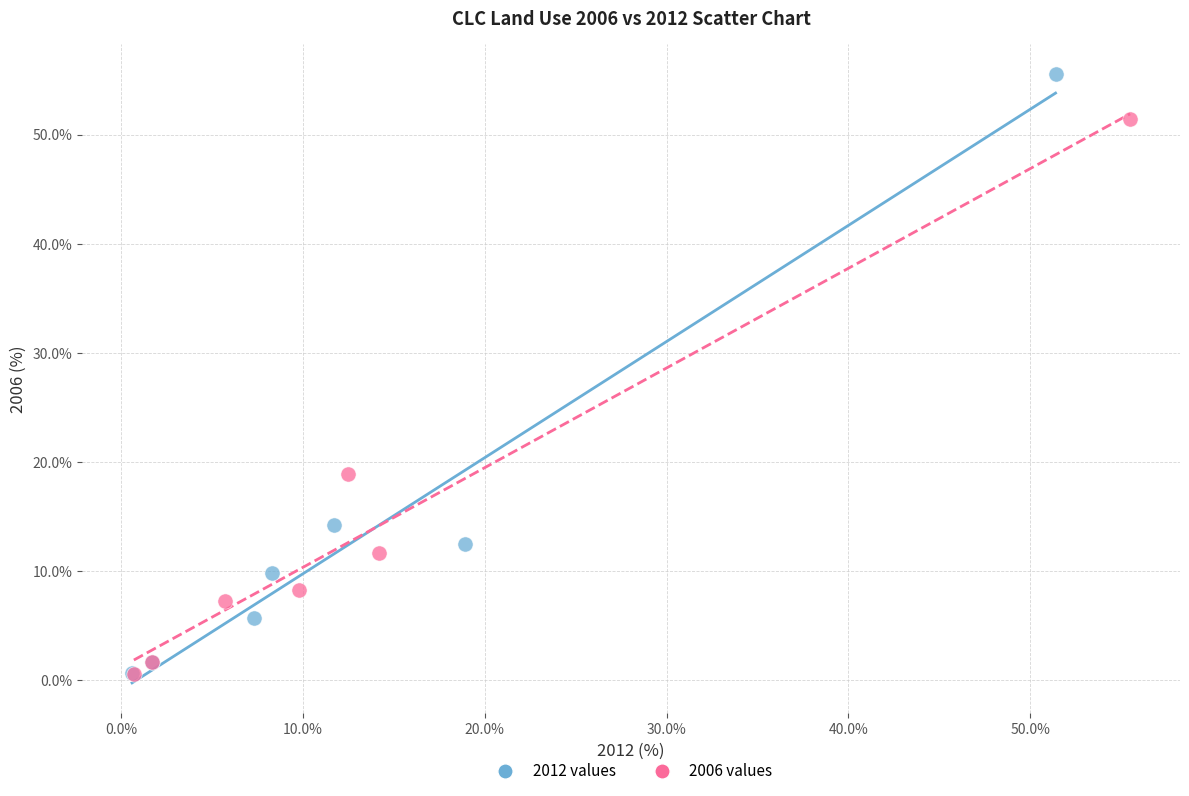

Which series contains the highest Y value?

2012 values